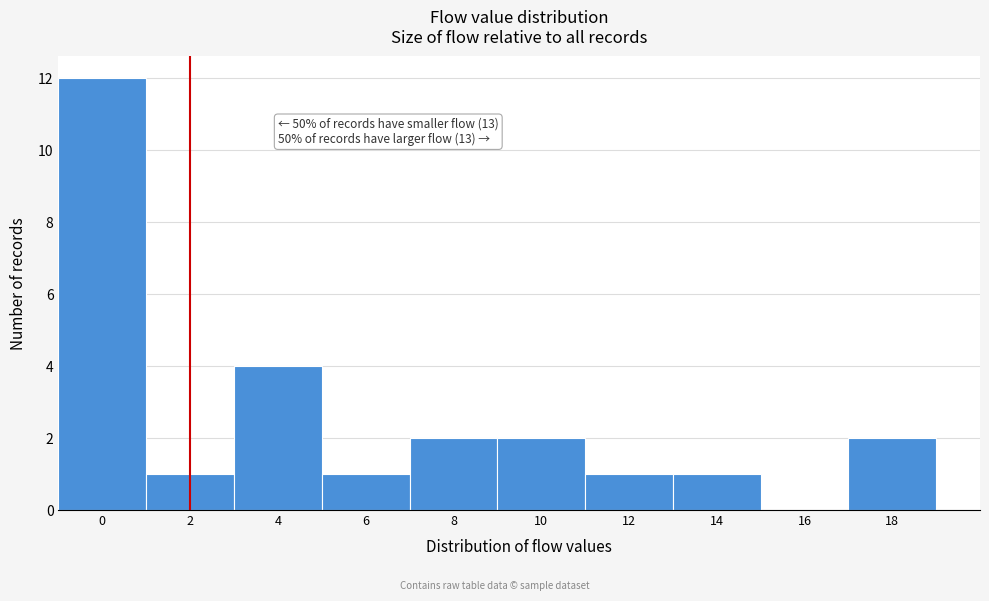

Reading right to left, transcribe all the data shown in this chart.

18=2	16=0	14=1	12=1	10=2	8=2	6=1	4=4	2=1	0=12